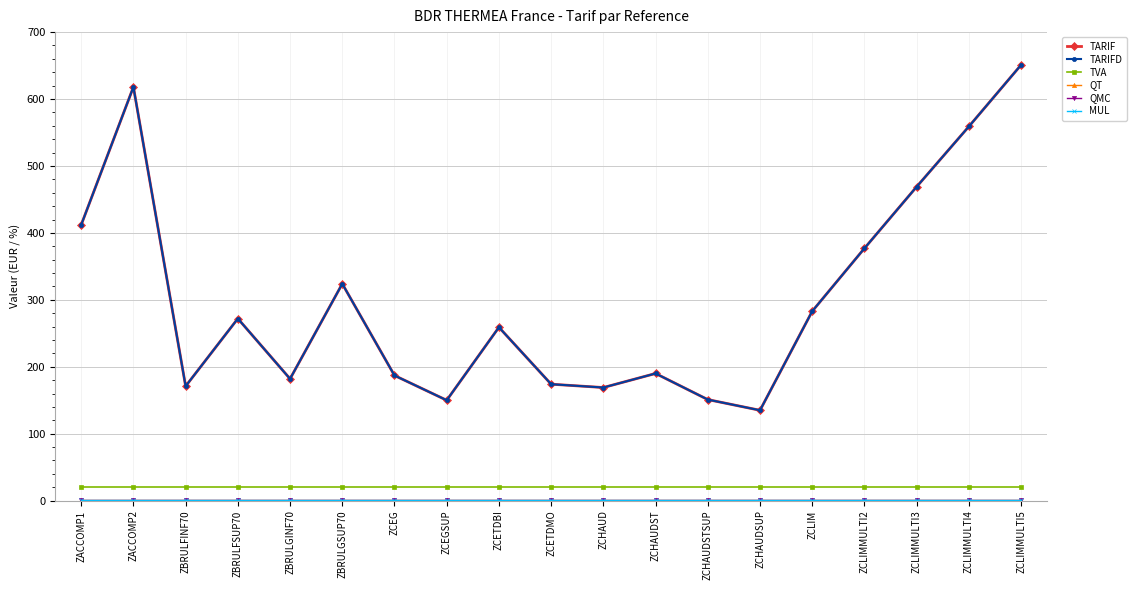

True or false: QMC has more than 2 points higher than both neighbors.

False